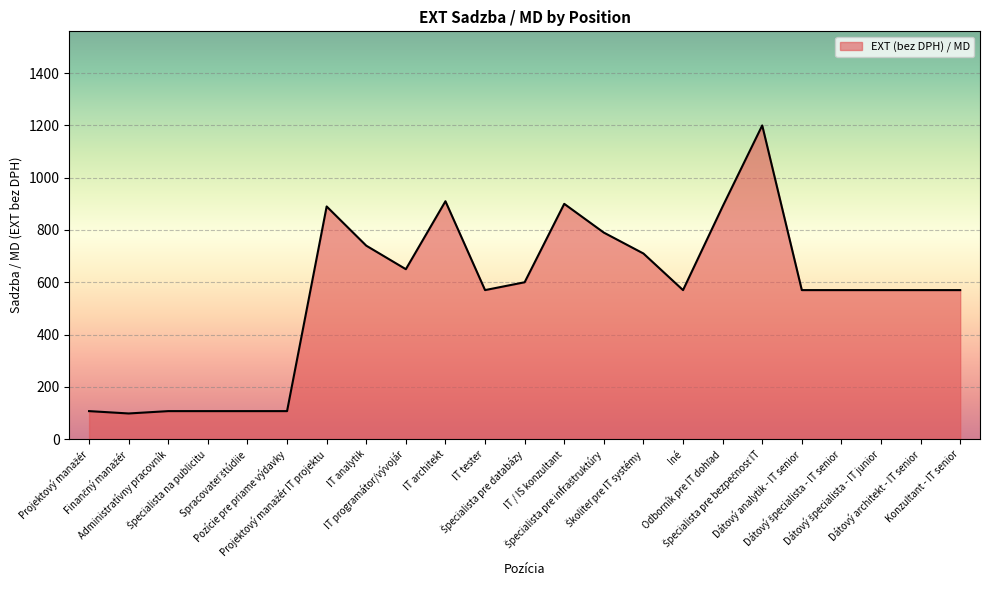

Does the chart have visible grid lines?

Yes